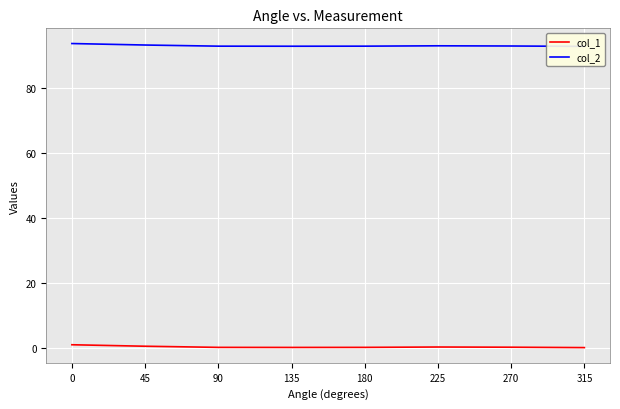

Reading right to left, what are all the values shown in this chart?

col_1: 315=0.0	270=0.1	225=0.2	180=0.1	135=0.1	90=0.1	45=0.4	0=0.9
col_2: 315=93.0	270=93.1	225=93.2	180=93.1	135=93.0	90=93.1	45=93.4	0=93.9